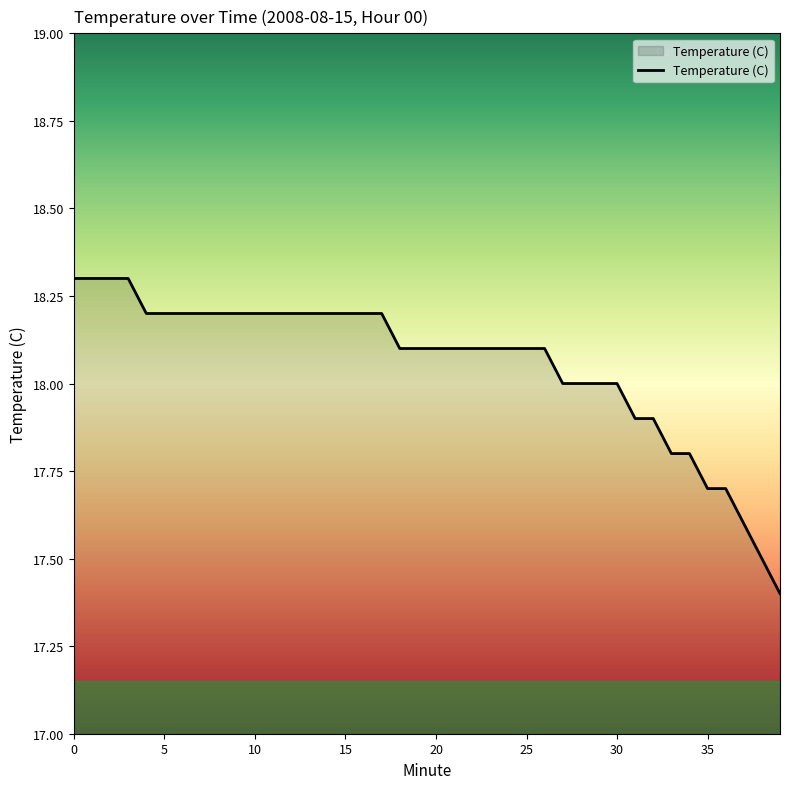

What is the difference between the maximum and minimum values?

0.9